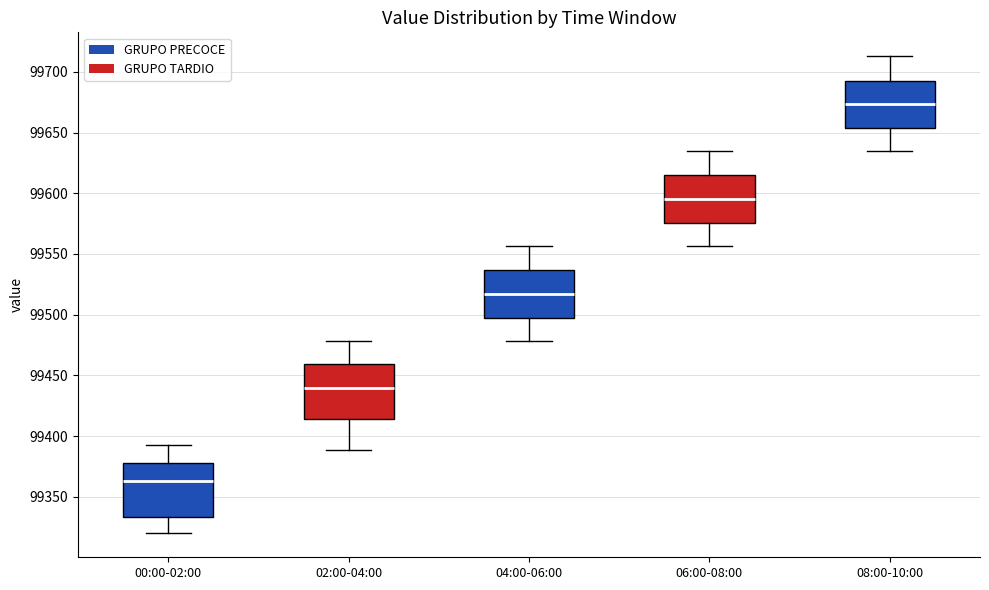

Where does the lower whisker of the box for 08:00-10:00 end on the y-axis? The values are not printed on the chart, so give them approximately, as read against the axis.

99635